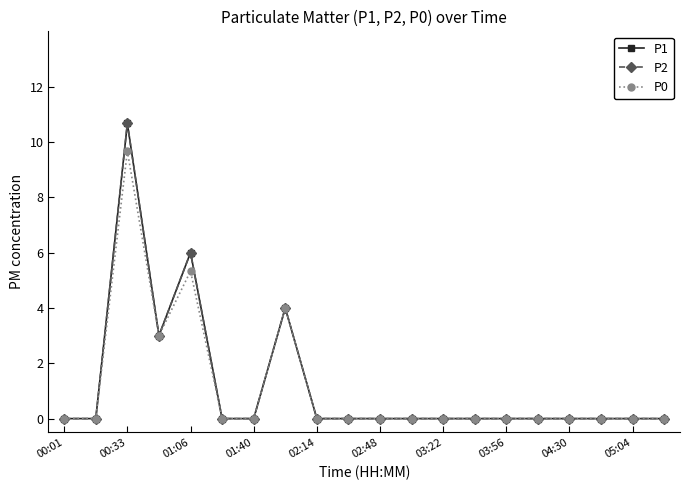

Does the chart have visible grid lines?

No